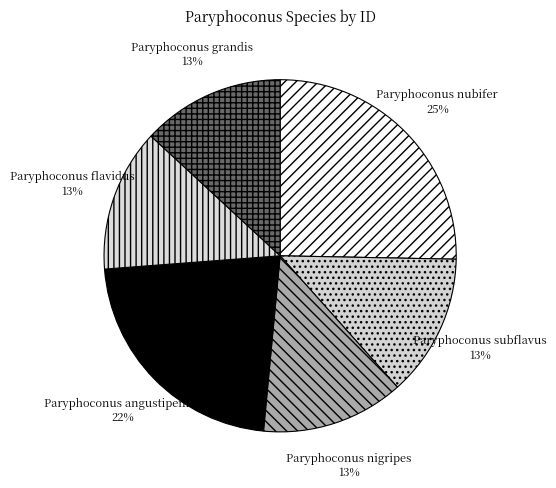

Count the number of slices in the pie.

6